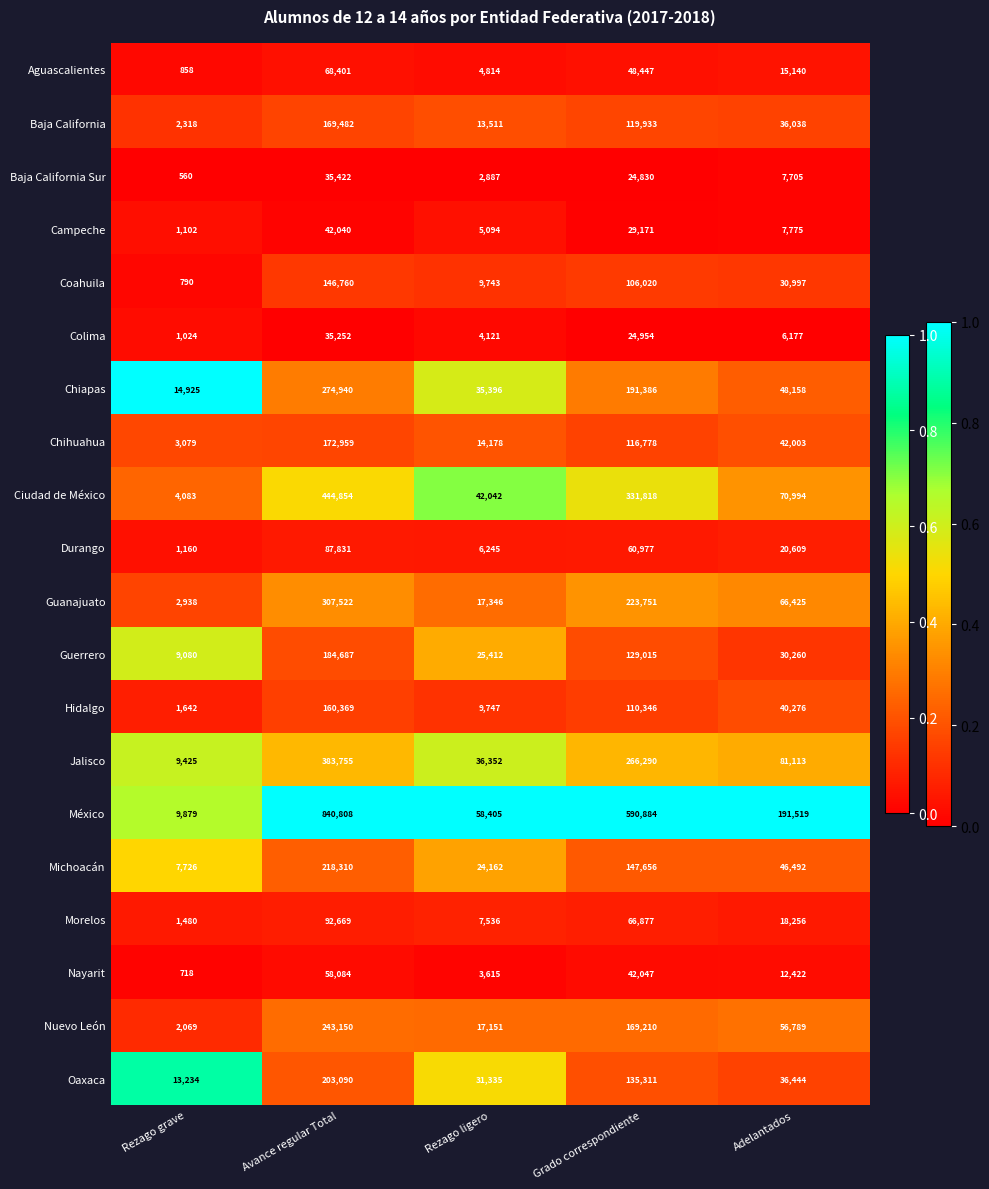

True or false: Jalisco has a value of 266290 at Grado correspondiente.

True